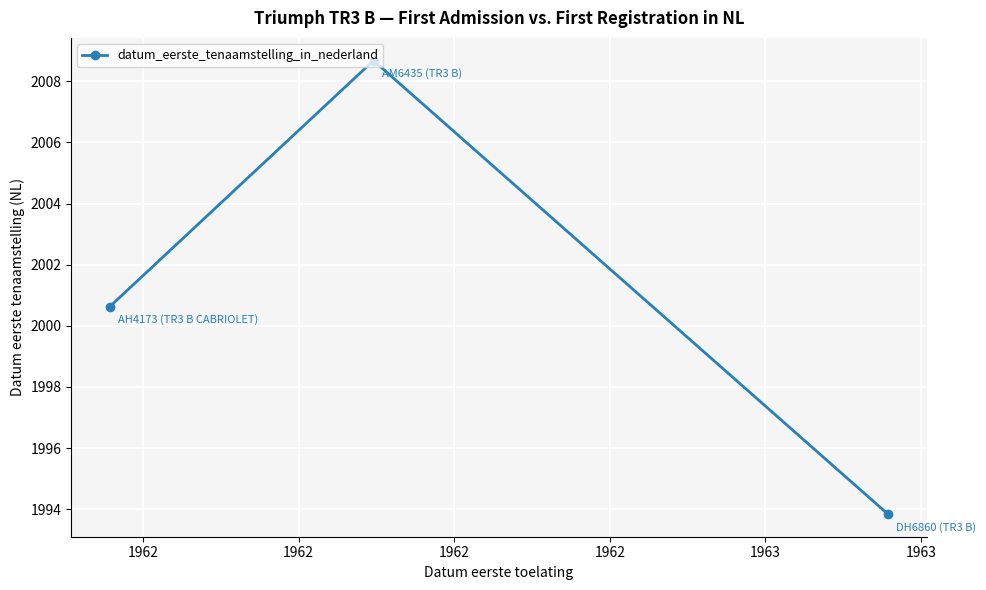

What is the value of the 1st point from the left?

2000.6